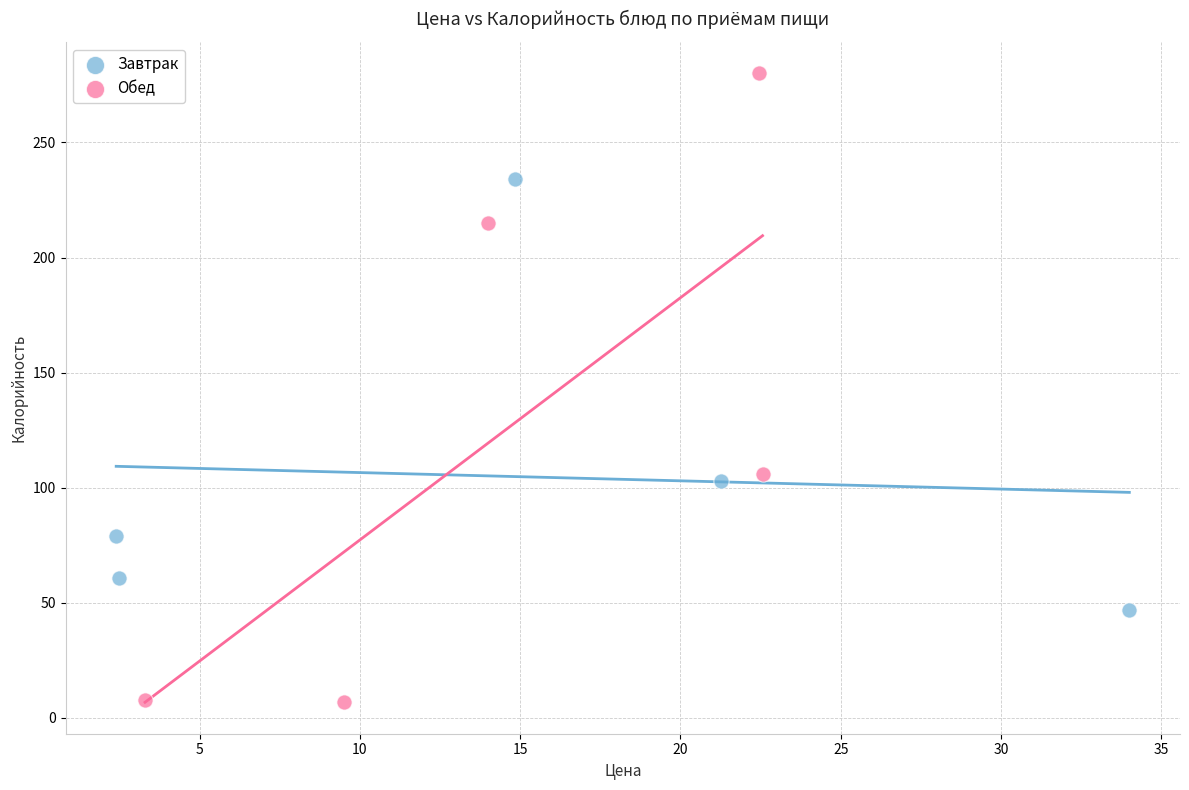

Which series contains the lowest Y value?

Обед